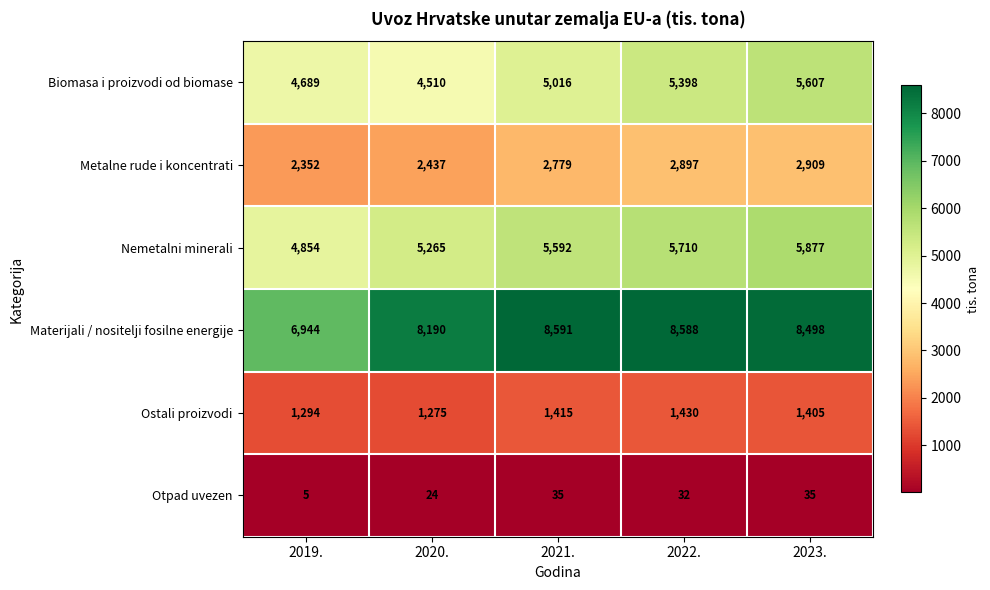

Reading right to left, list all the values displayed in this chart.

Biomasa i proizvodi od biomase: 5607	5398	5016	4510	4689
Metalne rude i koncentrati: 2909	2897	2779	2437	2352
Nemetalni minerali: 5877	5710	5592	5265	4854
Materijali / nositelji fosilne energije: 8498	8588	8591	8190	6944
Ostali proizvodi: 1405	1430	1415	1275	1294
Otpad uvezen: 35	32	35	24	5